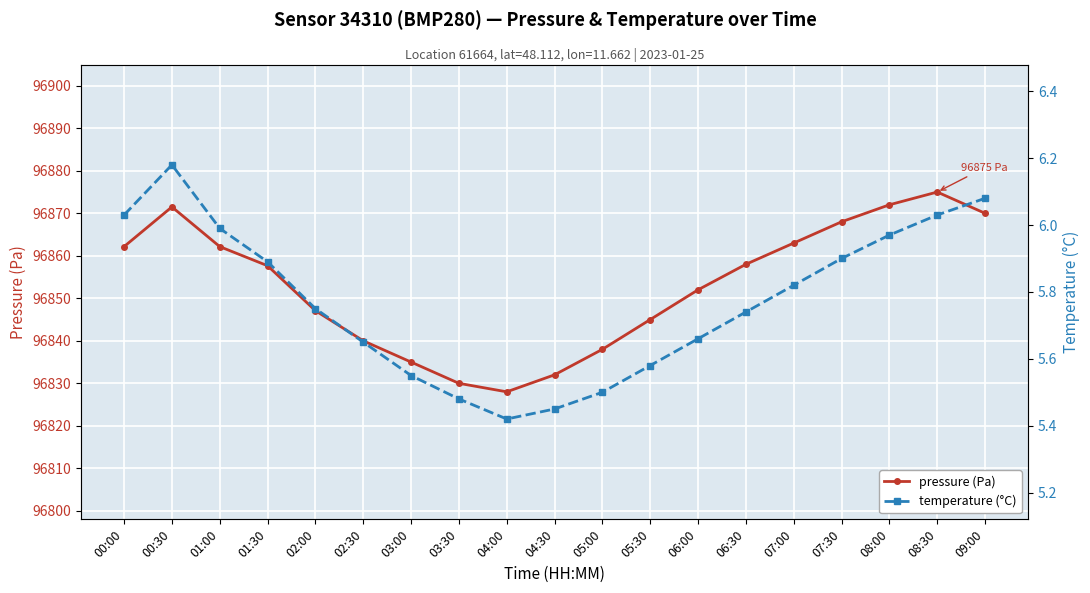

What is the difference between the maximum and minimum values in the temperature (°C) series?

0.8